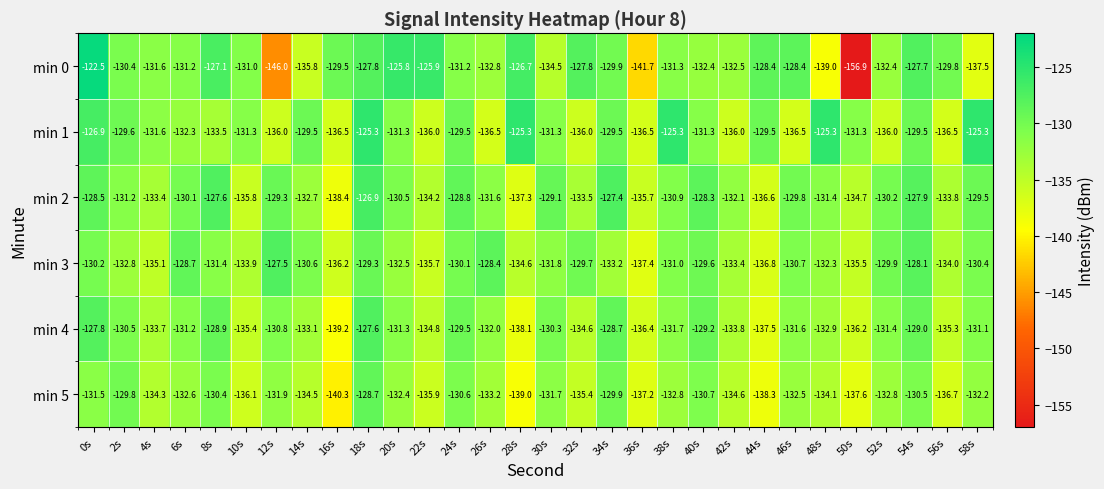

What is the approximate value of min 1 at 20s?

-131.3